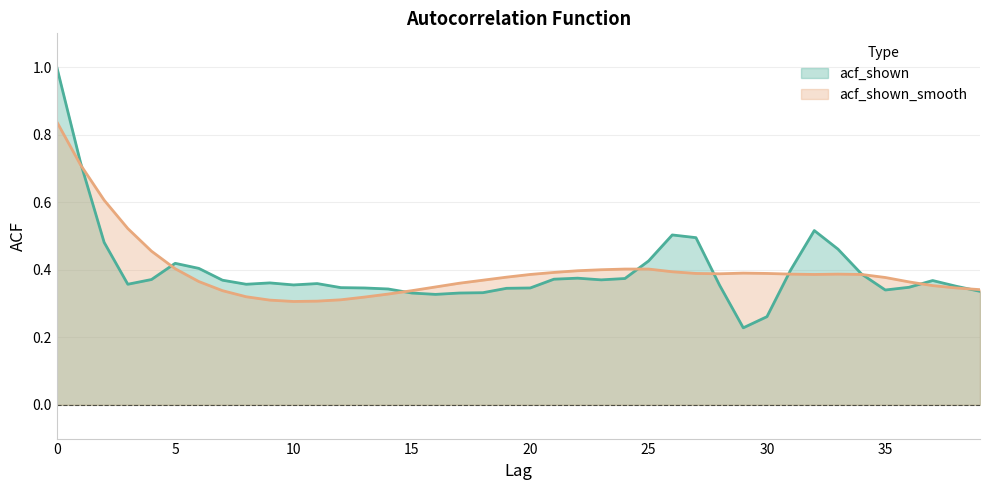

What is the spread (max minus min) of values at 11?

0.1